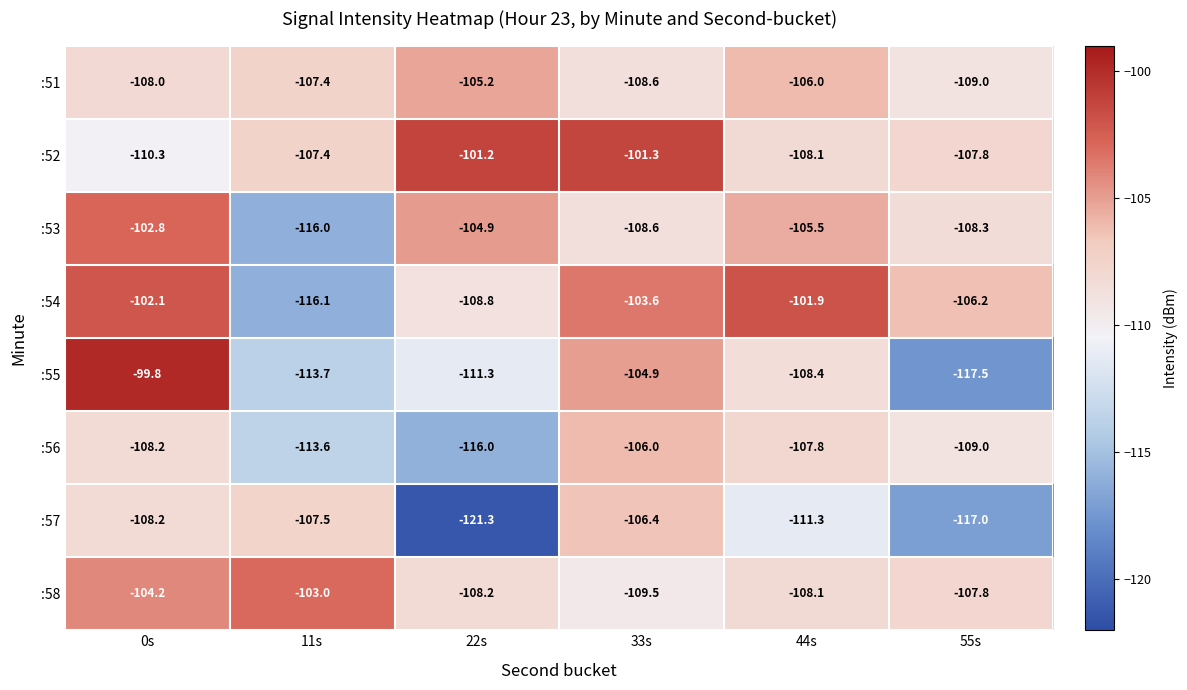

At which label does :51 first exceed -107?

22s